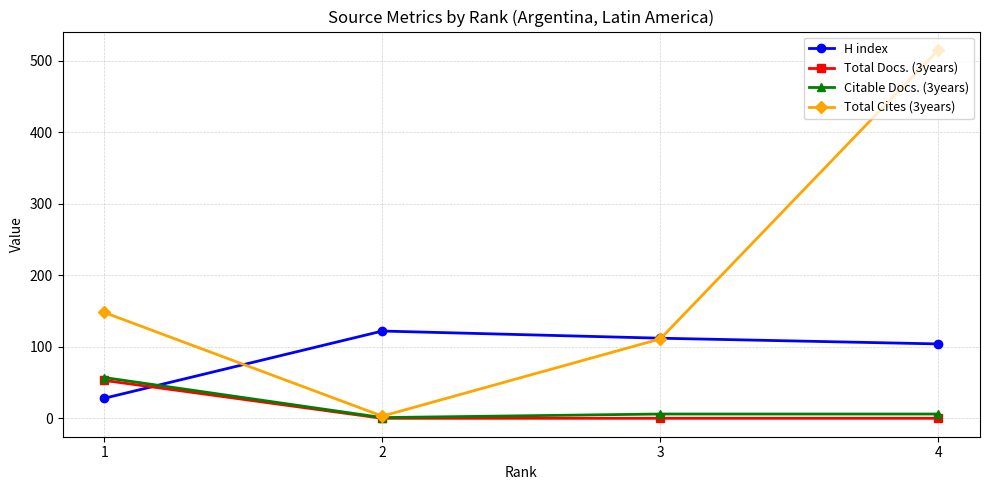

At which label does Total Cites (3years) reach its minimum?

2